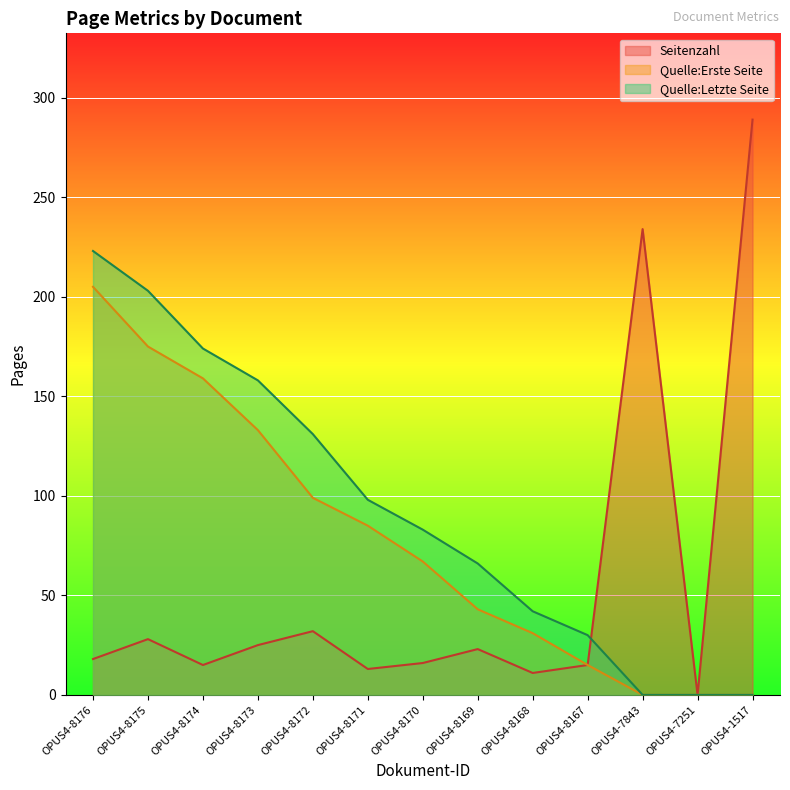

Count the number of data series in this chart.

3